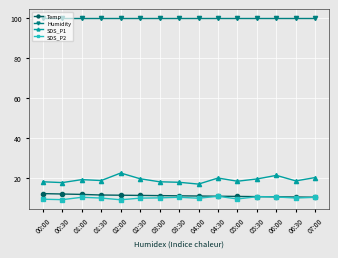

What is the spread (max minus min) of values at 03:00?

89.6